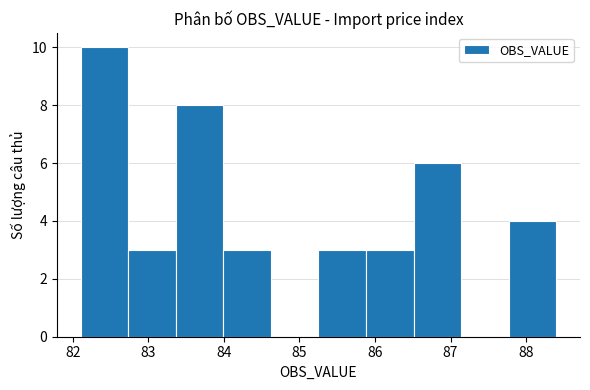

Over which range of the x-axis is the bar tallest?

82.10 to 82.73